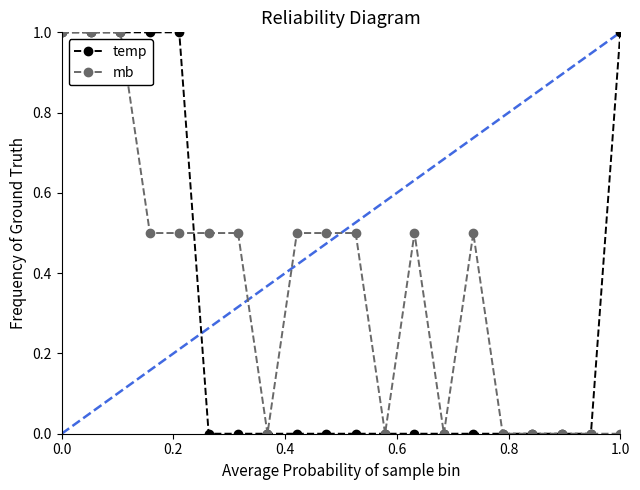

What is the value of the mb point at the 7th from the left?

0.5